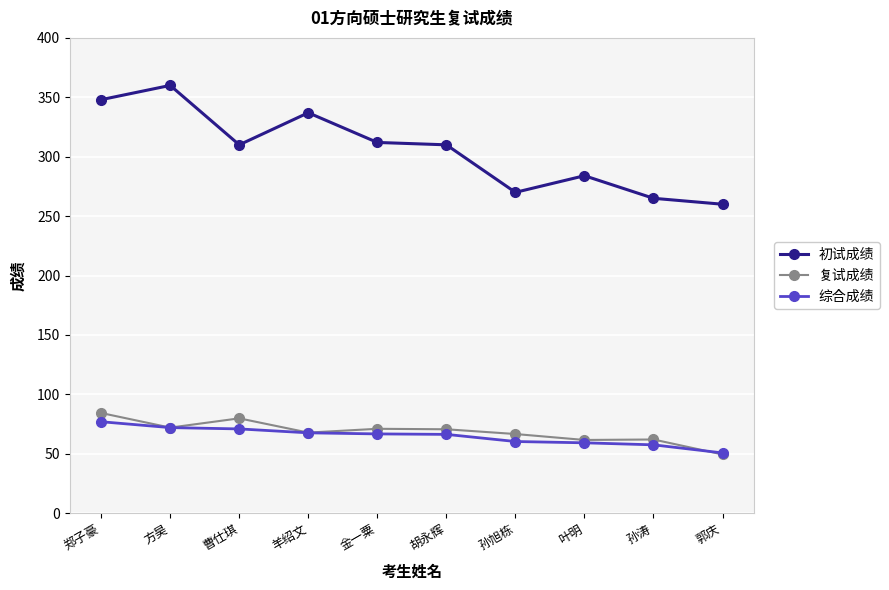

What is the maximum value for 复试成绩?

84.3